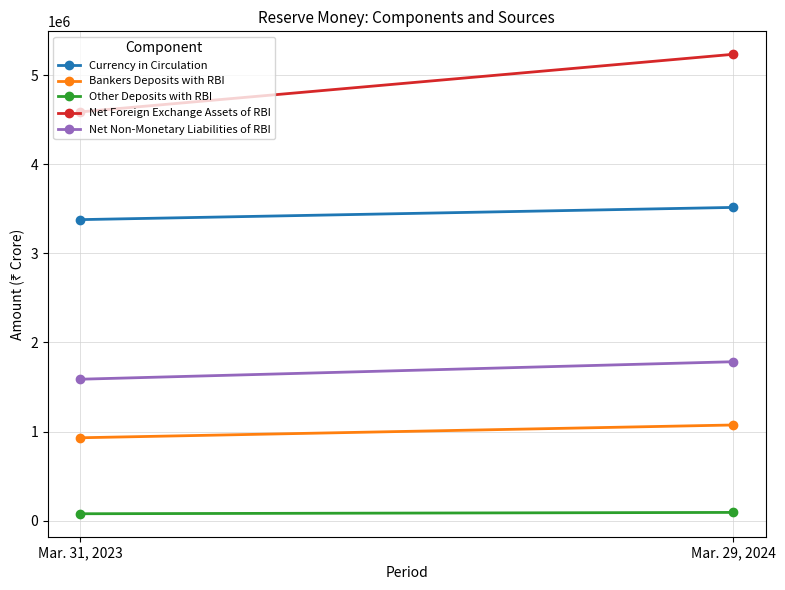

What position from the right is Mar. 29, 2024?

1